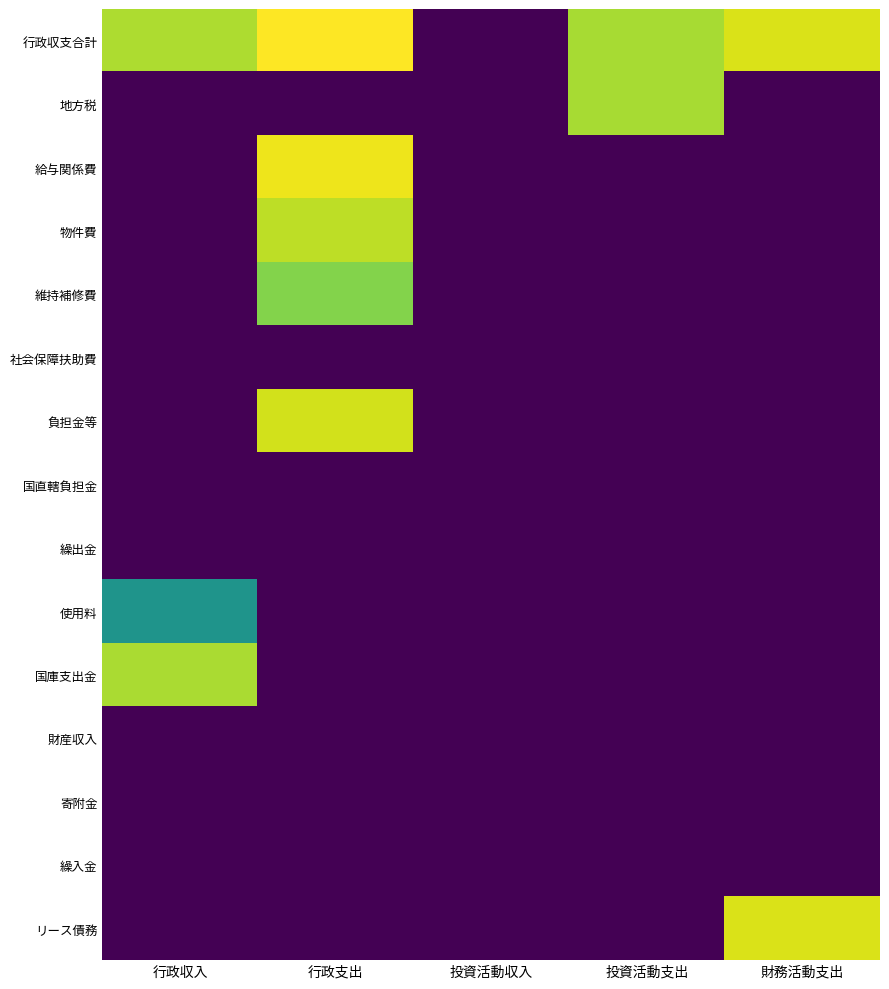

What is the maximum value shown in the chart?

20.1